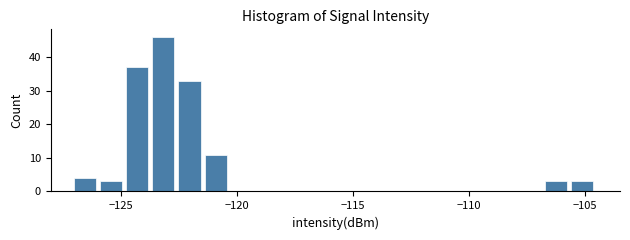

Read against the x-axis, roughly where is the centre of the tallest bar?

-123.0